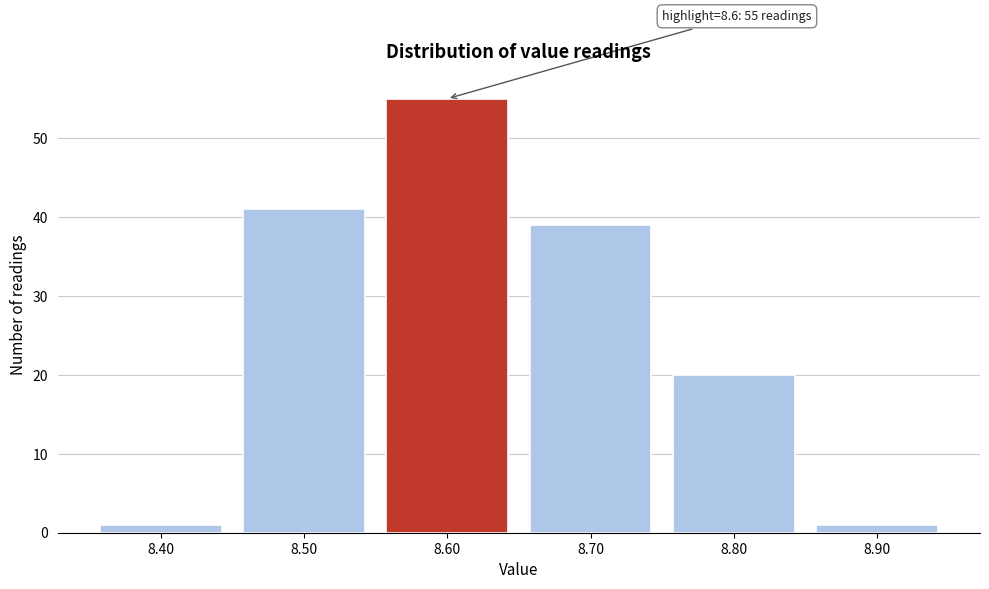

Over which range of the x-axis is the bar tallest?

8.55 to 8.65